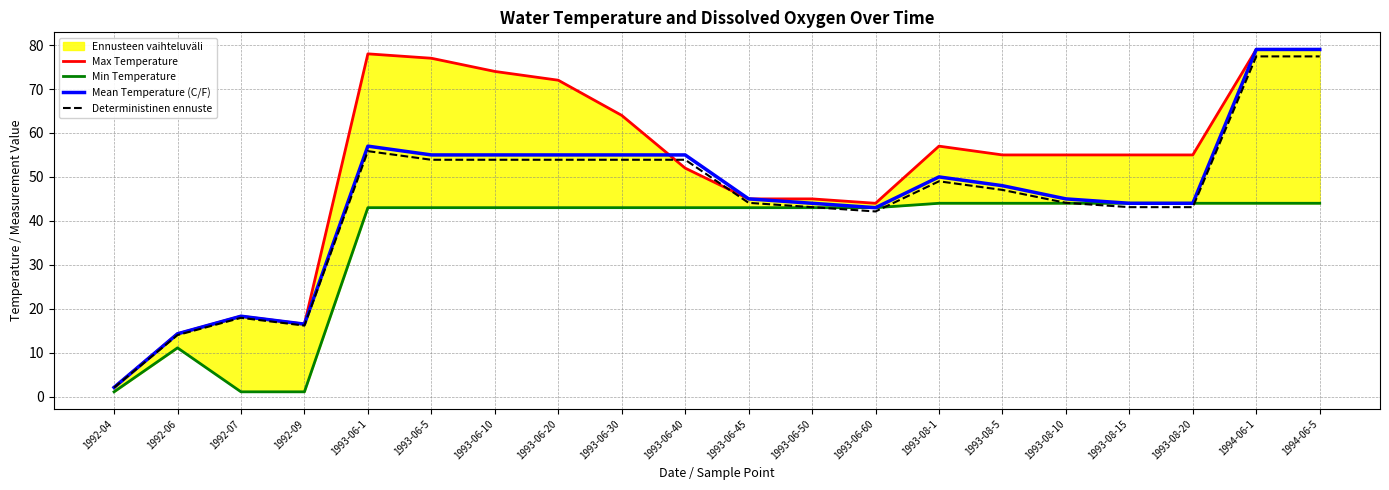

Reading right to left, transcribe all the data shown in this chart.

Max Temperature: 79.0	79.0	55.0	55.0	55.0	55.0	57.0	44.0	45.0	45.0	52.0	64.0	72.0	74.0	77.0	78.0	16.5	18.3	14.3	2.1
Min Temperature: 44.0	44.0	44.0	44.0	44.0	44.0	44.0	43.0	43.0	43.0	43.0	43.0	43.0	43.0	43.0	43.0	1.1	1.1	11.1	1.1
Mean Temperature (C/F): 79.0	79.0	44.0	44.0	45.0	48.0	50.0	43.0	44.0	45.0	55.0	55.0	55.0	55.0	55.0	57.0	16.5	18.3	14.3	2.1
Deterministinen ennuste: 77.4	77.4	43.1	43.1	44.1	47.0	49.0	42.1	43.1	44.1	53.9	53.9	53.9	53.9	53.9	55.9	16.2	17.9	14.0	2.1